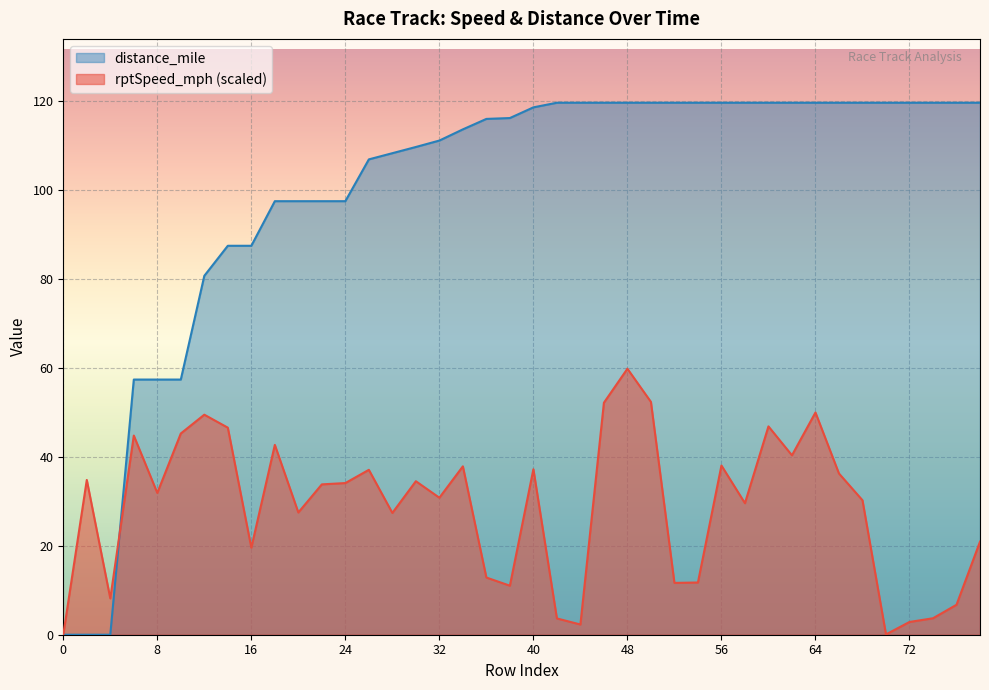

Rank the series at 20 from highest to lowest value.

distance_mile, rptSpeed_mph